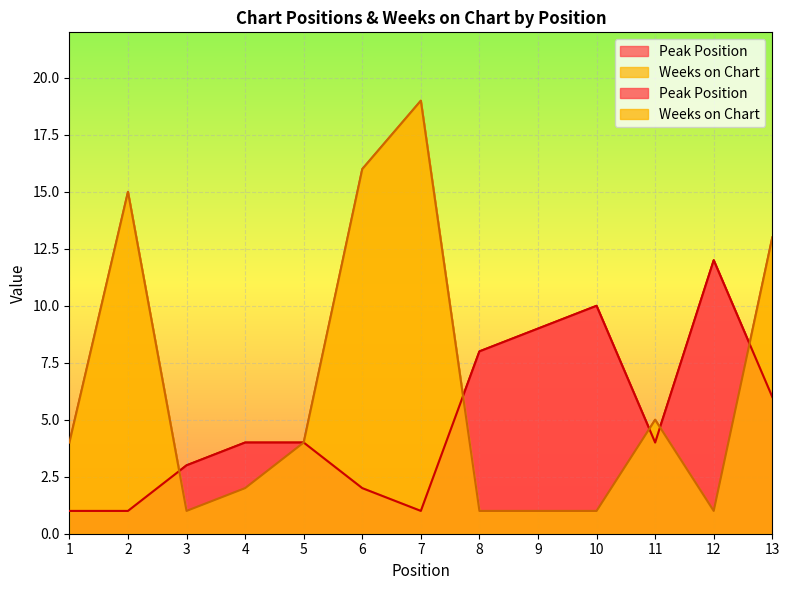

Rank the categories by Peak Position value from highest to lowest.

12, 10, 9, 8, 13, 4, 5, 11, 3, 6, 1, 2, 7